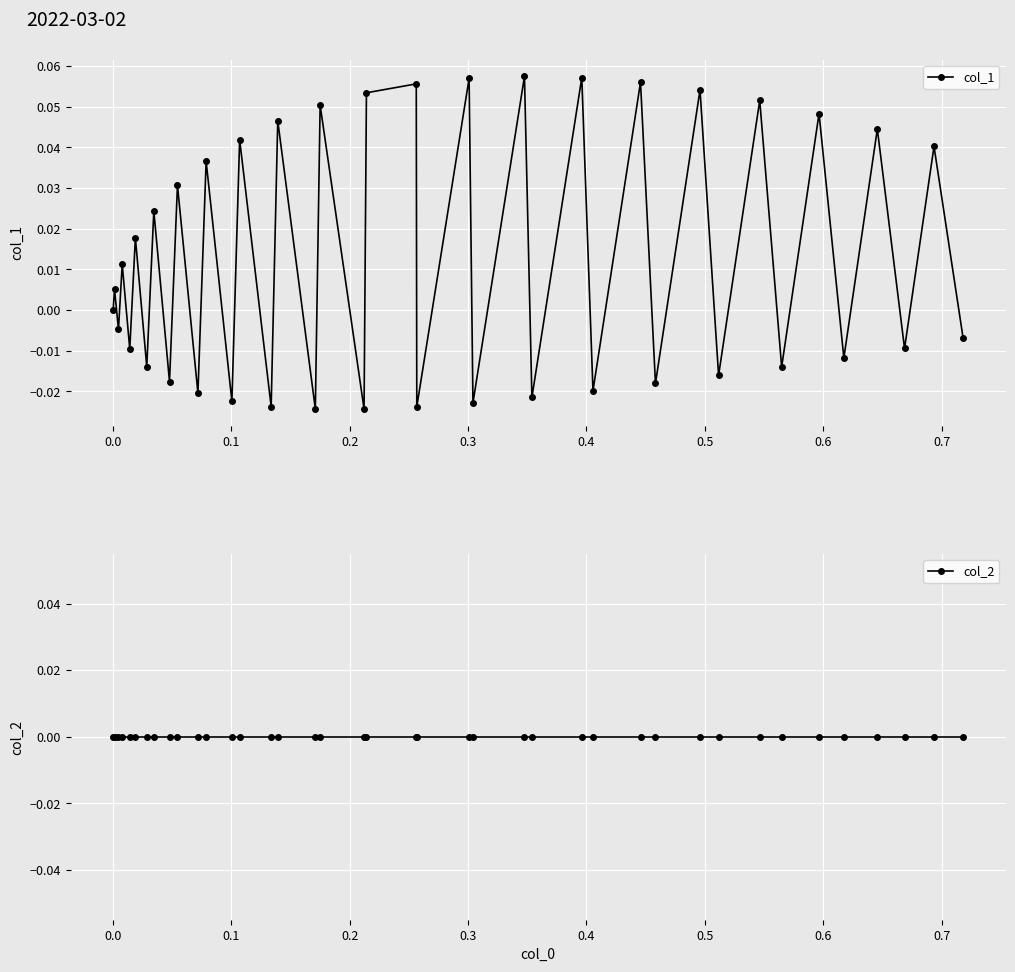

How many interior local peaks does the col_1 series have?

19